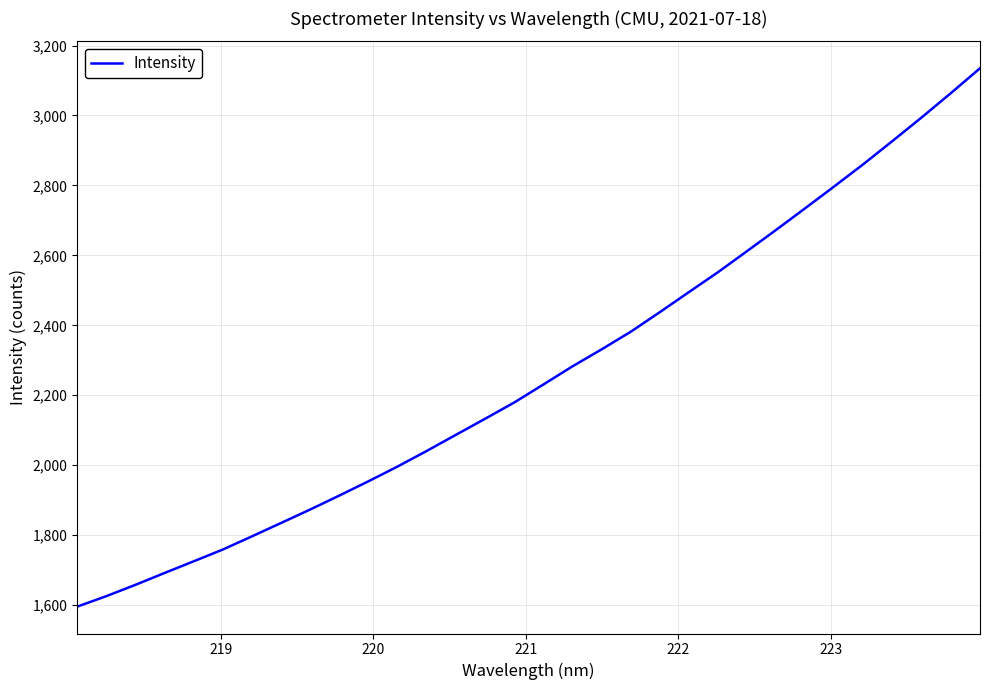

What is the difference between the maximum and minimum values?

1539.2